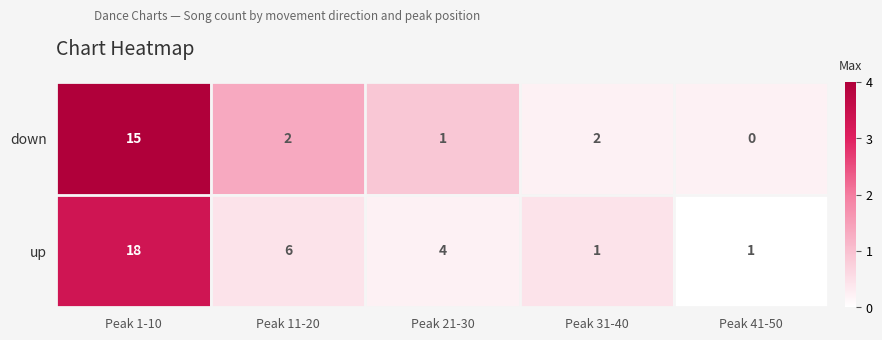

Which series changed the most between Peak 31-40 and Peak 41-50?

down